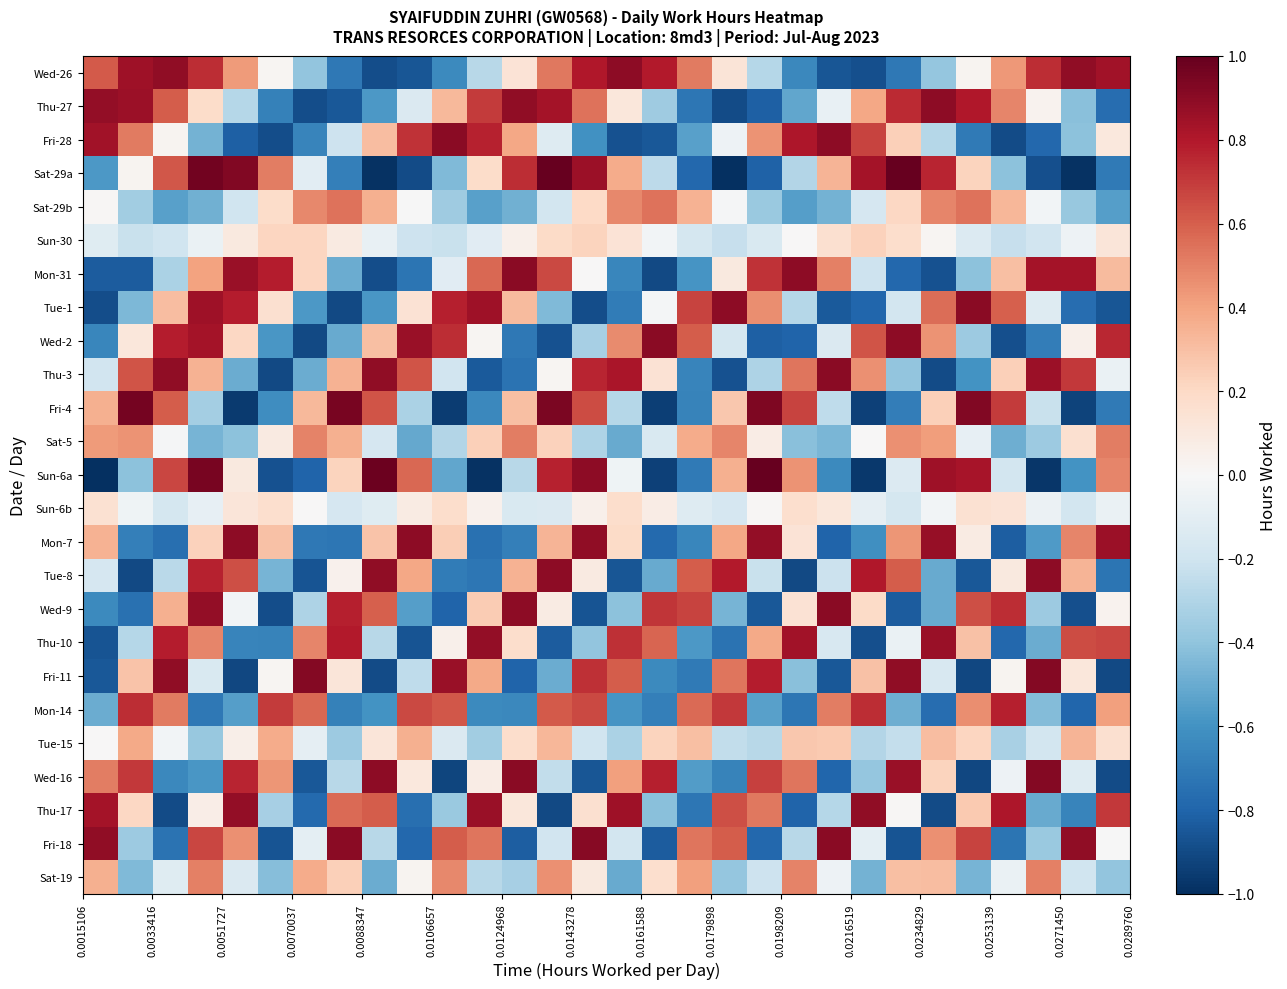

Reading left to right, transcribe all the data shown in this chart.

Wed-26: 0.6	0.8	0.9	0.7	0.4	0.0	-0.4	-0.7	-0.9	-0.9	-0.6	-0.3	0.1	0.5	0.8	0.9	0.8	0.5	0.1	-0.3	-0.6	-0.9	-0.9	-0.7	-0.4	0.0	0.4	0.7	0.9	0.8
Thu-27: 0.9	0.9	0.6	0.2	-0.3	-0.7	-0.9	-0.8	-0.6	-0.1	0.3	0.7	0.9	0.8	0.5	0.1	-0.4	-0.7	-0.9	-0.8	-0.5	-0.1	0.4	0.7	0.9	0.8	0.5	0.0	-0.4	-0.8
Fri-28: 0.8	0.5	0.0	-0.5	-0.8	-0.9	-0.7	-0.2	0.3	0.7	0.9	0.8	0.4	-0.1	-0.6	-0.9	-0.8	-0.5	-0.1	0.5	0.8	0.9	0.7	0.2	-0.3	-0.7	-0.9	-0.8	-0.4	0.1
Sat-29a: -0.6	0.0	0.6	1.0	0.9	0.5	-0.1	-0.7	-1.0	-0.9	-0.4	0.2	0.7	1.0	0.9	0.4	-0.3	-0.8	-1.0	-0.8	-0.3	0.3	0.8	1.0	0.8	0.2	-0.4	-0.9	-1.0	-0.7
Sat-29b: 0.0	-0.3	-0.5	-0.5	-0.2	0.2	0.5	0.5	0.4	-0.0	-0.4	-0.5	-0.5	-0.2	0.2	0.5	0.5	0.3	-0.0	-0.4	-0.5	-0.5	-0.2	0.2	0.5	0.5	0.3	-0.0	-0.4	-0.5
Sun-30: -0.1	-0.2	-0.2	-0.1	0.1	0.2	0.2	0.1	-0.1	-0.2	-0.2	-0.1	0.1	0.2	0.2	0.1	-0.0	-0.2	-0.2	-0.2	0.0	0.2	0.2	0.2	0.0	-0.1	-0.2	-0.2	-0.0	0.1
Mon-31: -0.8	-0.8	-0.3	0.4	0.9	0.8	0.2	-0.5	-0.9	-0.7	-0.1	0.6	0.9	0.7	0.0	-0.7	-0.9	-0.6	0.1	0.7	0.9	0.5	-0.2	-0.8	-0.9	-0.4	0.3	0.8	0.8	0.3
Tue-1: -0.9	-0.4	0.3	0.8	0.8	0.2	-0.6	-0.9	-0.6	0.1	0.8	0.9	0.3	-0.4	-0.9	-0.7	-0.0	0.7	0.9	0.5	-0.3	-0.8	-0.8	-0.2	0.6	0.9	0.6	-0.1	-0.8	-0.9
Wed-2: -0.7	0.1	0.8	0.8	0.2	-0.6	-0.9	-0.5	0.3	0.9	0.7	0.0	-0.7	-0.9	-0.3	0.5	0.9	0.6	-0.2	-0.8	-0.8	-0.1	0.6	0.9	0.4	-0.4	-0.9	-0.7	0.0	0.8
Thu-3: -0.2	0.6	0.9	0.3	-0.5	-0.9	-0.5	0.3	0.9	0.6	-0.2	-0.8	-0.7	0.0	0.8	0.8	0.1	-0.7	-0.9	-0.3	0.5	0.9	0.5	-0.4	-0.9	-0.6	0.2	0.9	0.7	-0.1
Fri-4: 0.4	1.0	0.6	-0.3	-1.0	-0.6	0.3	1.0	0.6	-0.3	-0.9	-0.6	0.3	0.9	0.7	-0.3	-0.9	-0.7	0.3	0.9	0.7	-0.3	-0.9	-0.7	0.2	0.9	0.7	-0.2	-0.9	-0.7
Sat-5: 0.4	0.5	-0.0	-0.5	-0.4	0.1	0.5	0.4	-0.2	-0.5	-0.3	0.2	0.5	0.2	-0.3	-0.5	-0.2	0.4	0.5	0.1	-0.4	-0.5	0.0	0.5	0.4	-0.1	-0.5	-0.4	0.2	0.5
Sun-6a: -1.0	-0.4	0.7	1.0	0.1	-0.9	-0.8	0.2	1.0	0.6	-0.5	-1.0	-0.3	0.8	0.9	-0.0	-0.9	-0.7	0.4	1.0	0.4	-0.6	-1.0	-0.1	0.9	0.8	-0.2	-1.0	-0.6	0.5
Sun-6b: 0.2	-0.0	-0.2	-0.1	0.1	0.2	0.0	-0.2	-0.1	0.1	0.2	0.0	-0.2	-0.1	0.0	0.2	0.1	-0.1	-0.2	0.0	0.2	0.1	-0.1	-0.2	-0.0	0.2	0.1	-0.1	-0.2	-0.1
Mon-7: 0.3	-0.7	-0.8	0.2	0.9	0.3	-0.7	-0.7	0.3	0.9	0.2	-0.7	-0.7	0.3	0.9	0.2	-0.8	-0.7	0.4	0.9	0.1	-0.8	-0.6	0.4	0.9	0.1	-0.8	-0.6	0.5	0.9
Tue-8: -0.2	-0.9	-0.3	0.8	0.6	-0.5	-0.9	0.0	0.9	0.4	-0.7	-0.7	0.3	0.9	0.1	-0.9	-0.5	0.6	0.8	-0.2	-0.9	-0.2	0.8	0.6	-0.5	-0.8	0.1	0.9	0.3	-0.7
Wed-9: -0.6	-0.7	0.4	0.9	-0.0	-0.9	-0.3	0.8	0.6	-0.6	-0.8	0.3	0.9	0.1	-0.9	-0.4	0.7	0.7	-0.5	-0.8	0.1	0.9	0.2	-0.8	-0.5	0.6	0.7	-0.4	-0.9	0.0
Thu-10: -0.9	-0.3	0.8	0.5	-0.7	-0.7	0.5	0.8	-0.3	-0.9	0.1	0.9	0.2	-0.8	-0.4	0.7	0.6	-0.6	-0.7	0.4	0.8	-0.2	-0.9	-0.1	0.9	0.3	-0.8	-0.5	0.7	0.7
Fri-11: -0.8	0.3	0.9	-0.2	-0.9	0.0	0.9	0.1	-0.9	-0.3	0.9	0.4	-0.8	-0.5	0.7	0.6	-0.6	-0.7	0.5	0.8	-0.4	-0.8	0.3	0.9	-0.2	-0.9	0.0	0.9	0.1	-0.9
Mon-14: -0.5	0.7	0.5	-0.7	-0.5	0.7	0.6	-0.7	-0.6	0.7	0.6	-0.6	-0.6	0.6	0.7	-0.6	-0.7	0.6	0.7	-0.5	-0.7	0.5	0.7	-0.5	-0.8	0.5	0.8	-0.4	-0.8	0.4
Tue-15: 0.0	0.4	-0.0	-0.4	0.1	0.4	-0.1	-0.4	0.1	0.4	-0.1	-0.3	0.2	0.3	-0.2	-0.3	0.2	0.3	-0.2	-0.3	0.3	0.3	-0.3	-0.2	0.3	0.2	-0.3	-0.2	0.3	0.2
Wed-16: 0.5	0.7	-0.6	-0.6	0.8	0.4	-0.8	-0.3	0.9	0.1	-0.9	0.1	0.9	-0.2	-0.9	0.4	0.8	-0.6	-0.7	0.7	0.5	-0.8	-0.4	0.9	0.2	-0.9	-0.0	0.9	-0.1	-0.9
Thu-17: 0.8	0.2	-0.9	0.1	0.9	-0.3	-0.8	0.6	0.6	-0.8	-0.4	0.9	0.1	-0.9	0.2	0.9	-0.4	-0.7	0.6	0.5	-0.8	-0.3	0.9	0.0	-0.9	0.3	0.8	-0.5	-0.7	0.7
Fri-18: 0.9	-0.4	-0.7	0.7	0.5	-0.9	-0.1	0.9	-0.3	-0.8	0.6	0.5	-0.8	-0.2	0.9	-0.2	-0.8	0.5	0.6	-0.8	-0.3	0.9	-0.1	-0.9	0.5	0.7	-0.7	-0.4	0.9	-0.0
Sat-19: 0.4	-0.4	-0.1	0.5	-0.1	-0.4	0.4	0.2	-0.5	0.0	0.5	-0.3	-0.3	0.5	0.1	-0.5	0.2	0.4	-0.4	-0.2	0.5	-0.1	-0.5	0.3	0.3	-0.5	-0.1	0.5	-0.2	-0.4